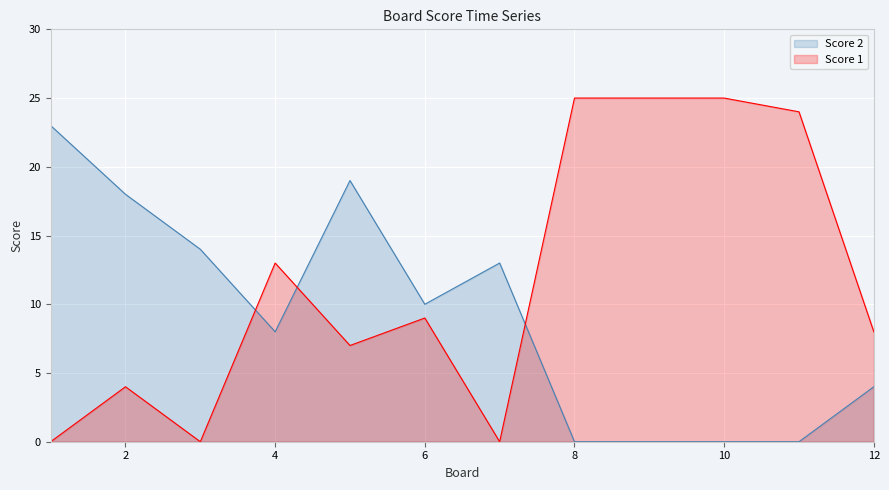

What is the maximum value for Score 1?

25